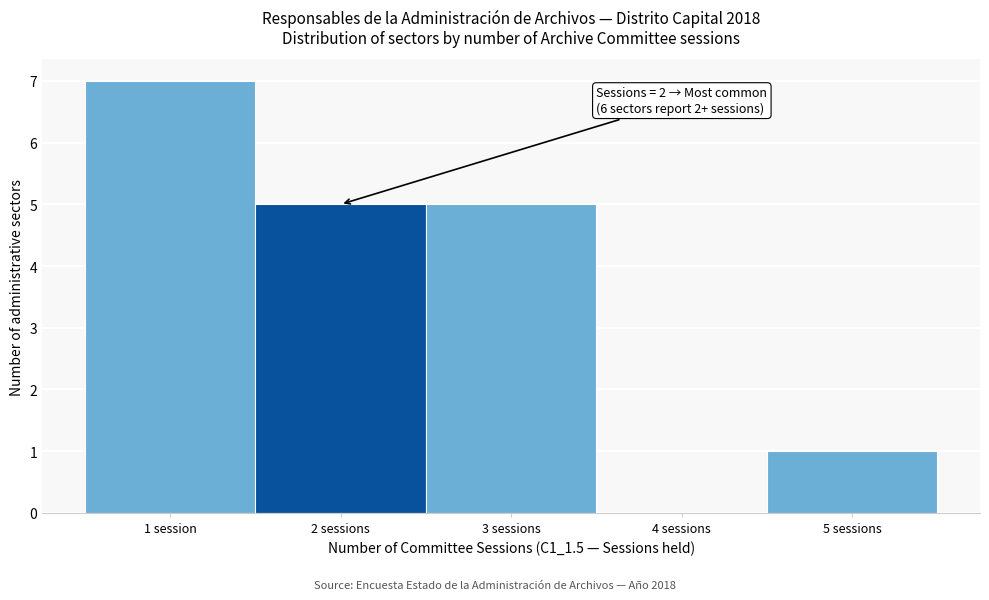

Reading left to right, extract all data points from this chart.

1 session=7	2 sessions=5	3 sessions=5	4 sessions=0	5 sessions=1